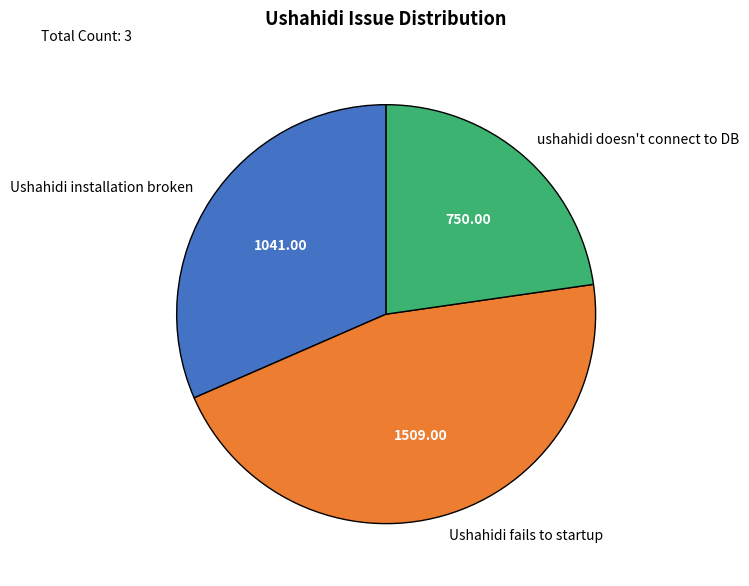

Do ushahidi doesn't connect to DB and Ushahidi fails to startup together represent more than half of the pie?

Yes